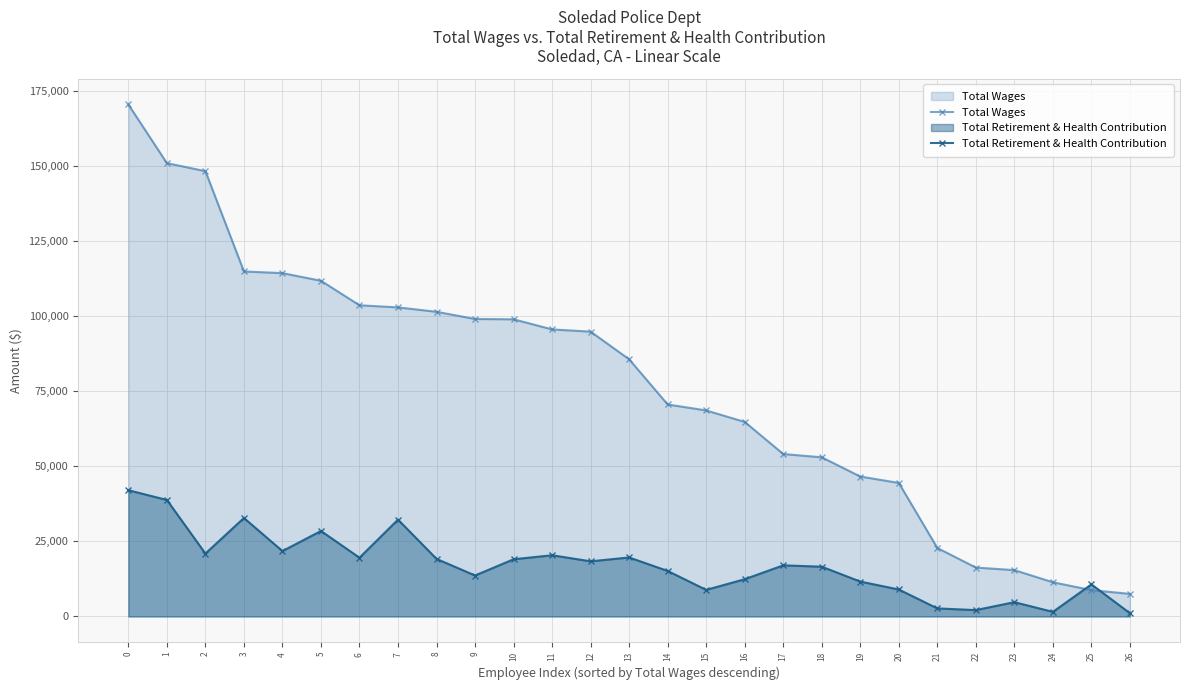

Read the Total Retirement & Health Contribution value at 26, to the nearest 10.

1090